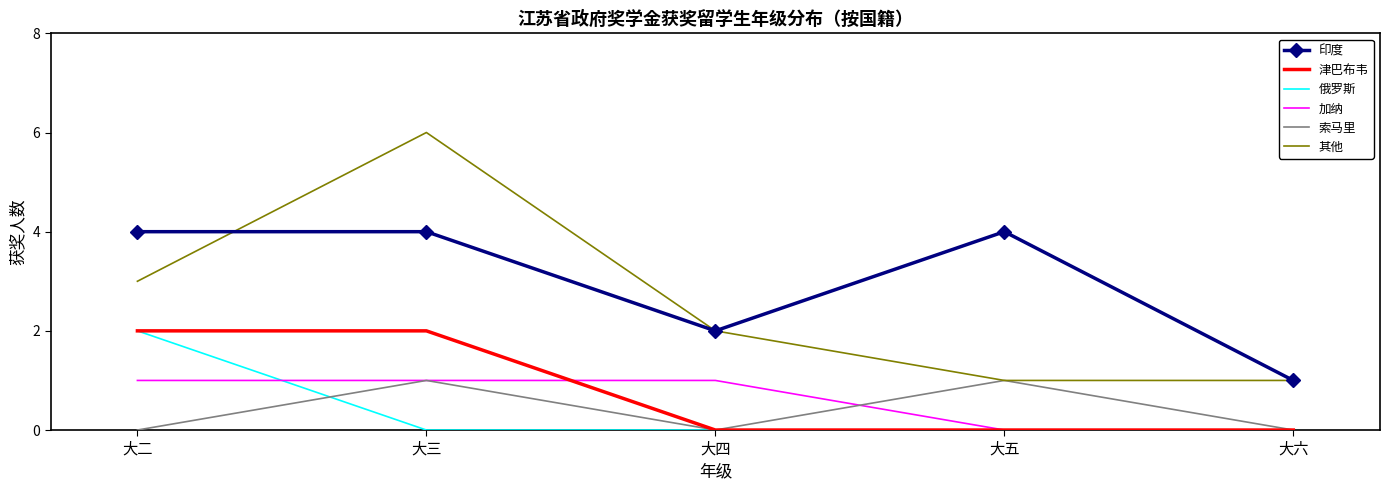

True or false: 索马里 and 印度 cross at least once.

False